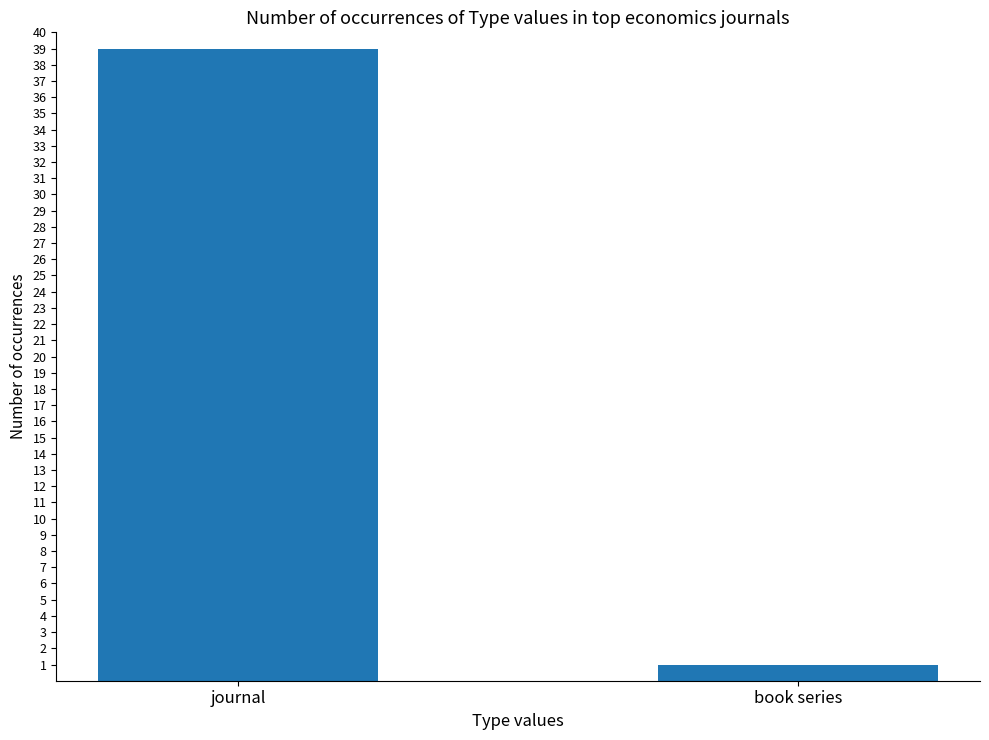

List the labels in order of value, largest first.

journal, book series